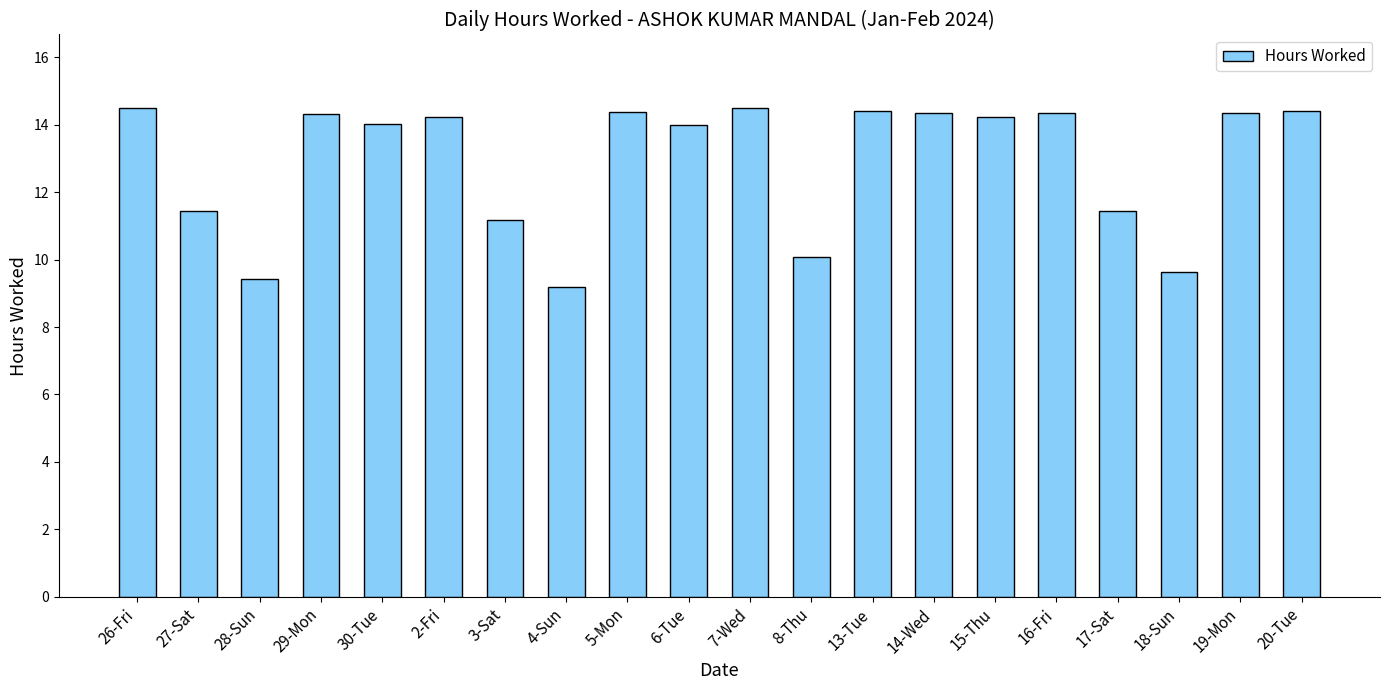

What is the average value?

12.9